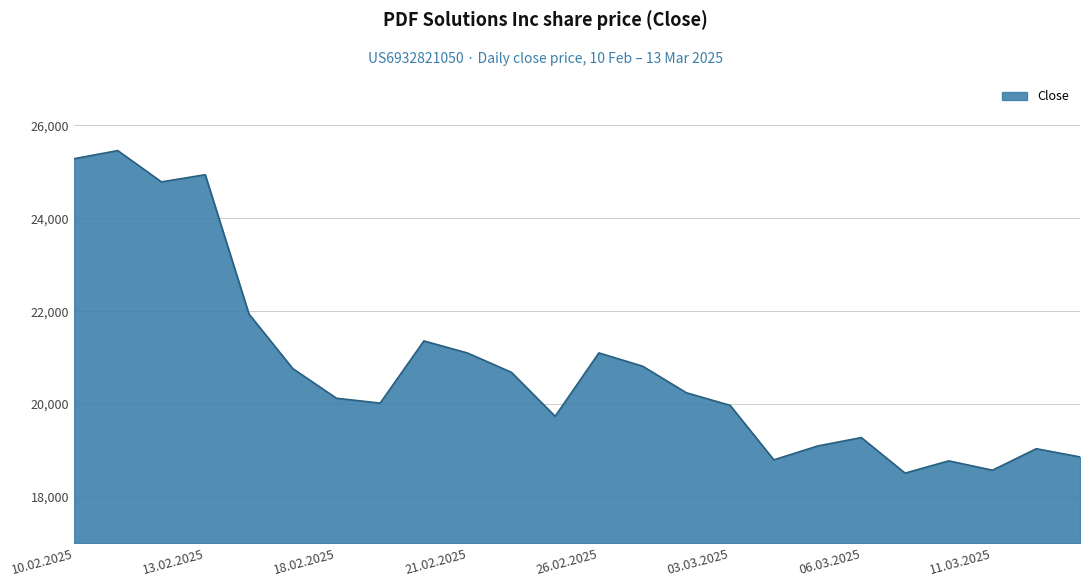

True or false: the data has more than 1 interior local peaks.

True